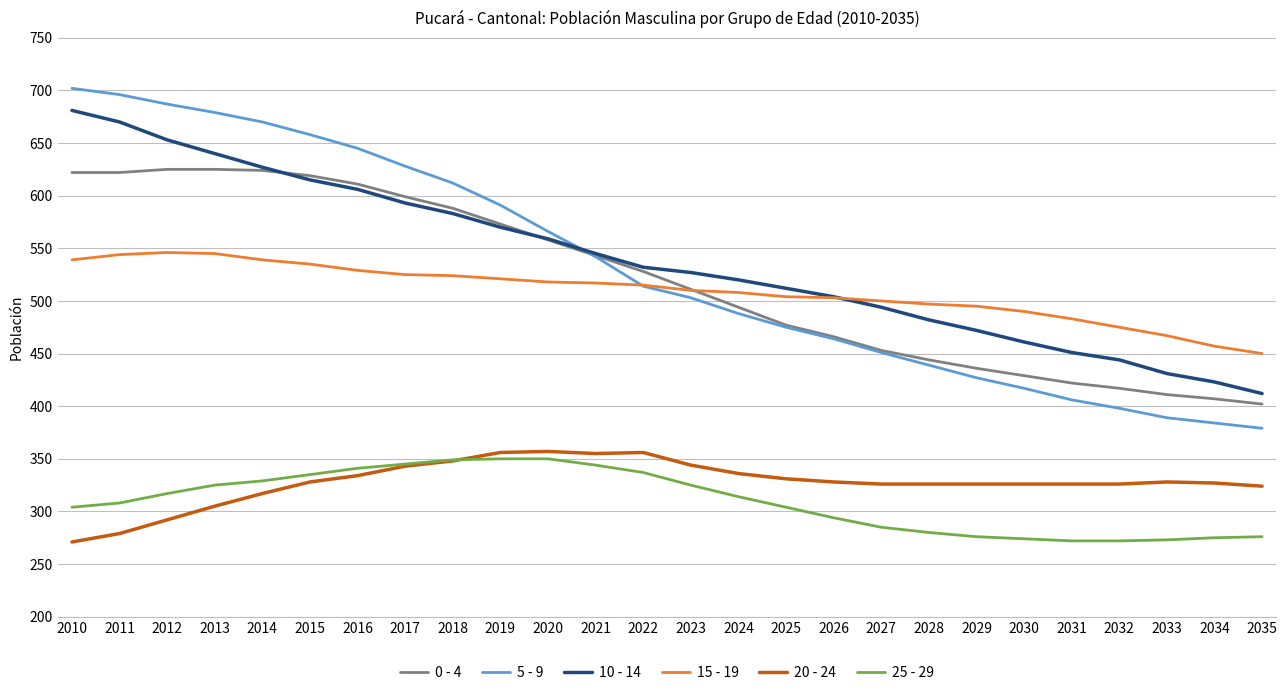

What is the lowest value of the 0 - 4 series?

402